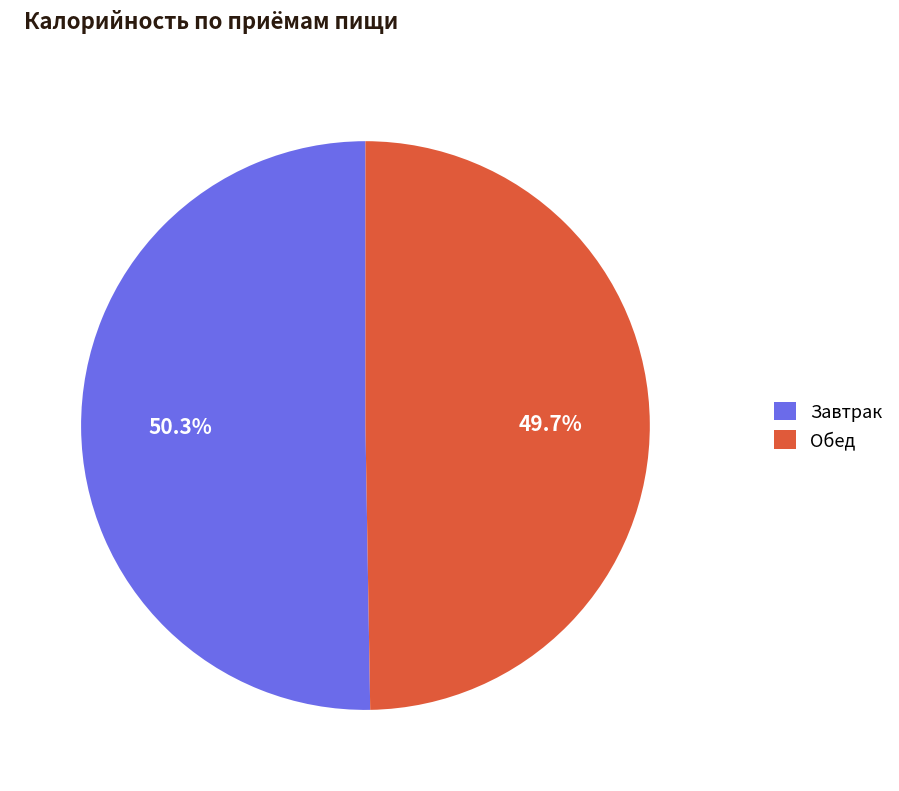

What is the ratio of the value at Обед to the value at Завтрак?

1.0